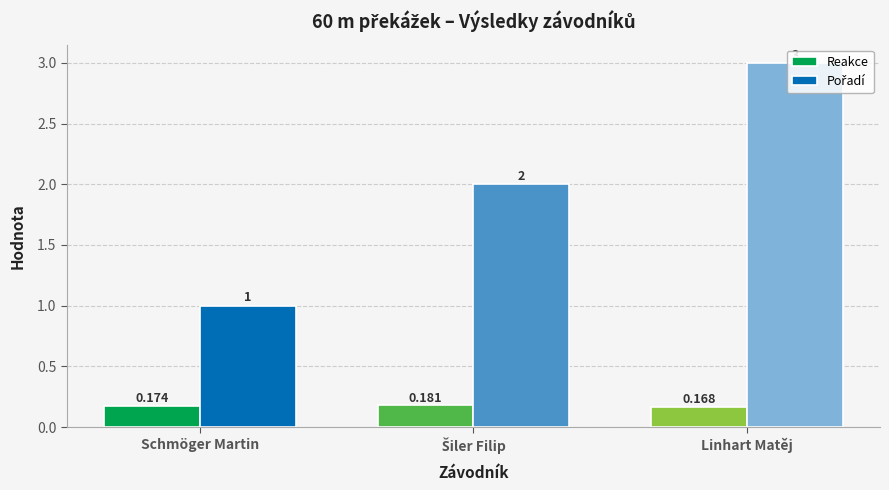

At which category does the chart reach its minimum across all series?

Linhart Matěj